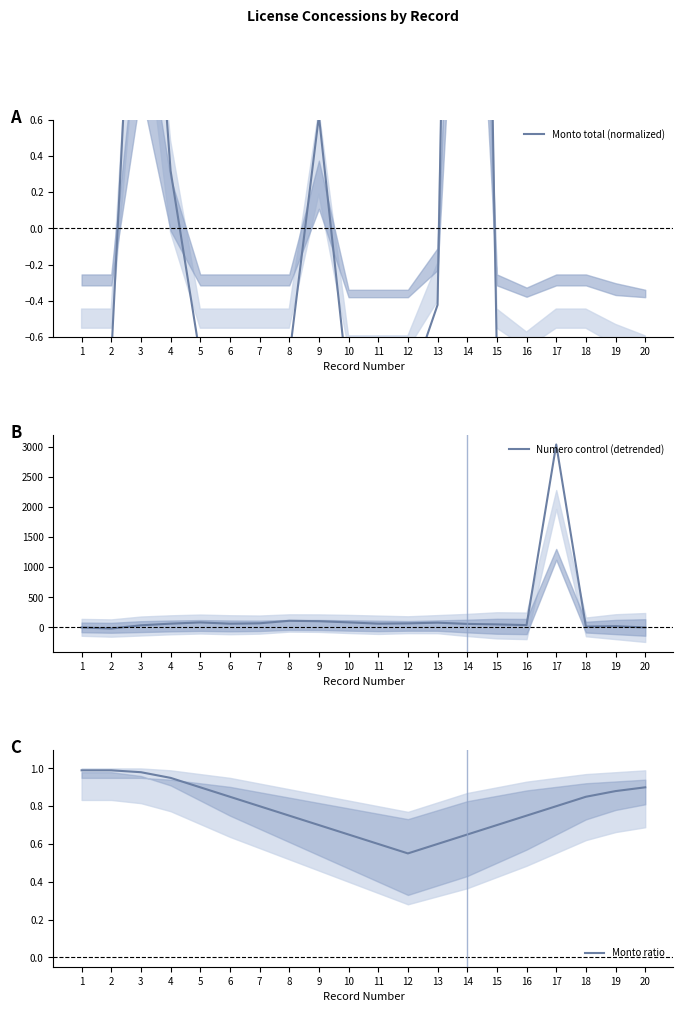

Reading left to right, transcribe all the data shown in this chart.

Monto total (normalized): -0.7	-0.7	2.6	0.3	-0.7	-0.7	-0.7	-0.7	0.6	-0.9	-0.9	-0.9	-0.4	8.6	-0.7	-0.9	-0.7	-0.7	-0.8	-0.9
Numero control (detrended): 0.0	-17.6	35.7	63.1	83.5	62.8	69.2	110.6	103.9	84.3	63.7	68.1	79.4	58.8	51.2	39.5	3034.9	14.3	20.6	0.0
Monto ratio: 1.0	1.0	1.0	0.9	0.9	0.8	0.8	0.8	0.7	0.7	0.6	0.6	0.6	0.7	0.7	0.8	0.8	0.8	0.9	0.9